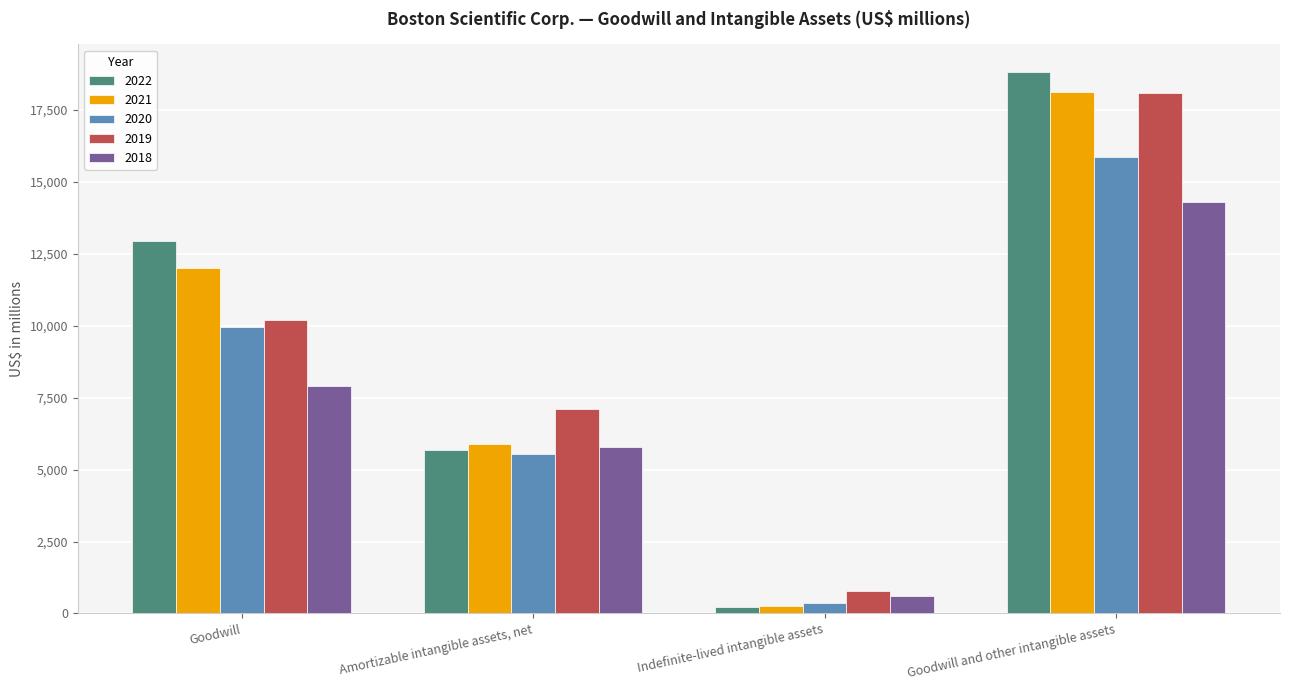

Reading left to right, transcribe all the data shown in this chart.

2022: Goodwill=12920	Amortizable intangible assets, net=5670	Indefinite-lived intangible assets=232	Goodwill and other intangible assets=18822
2021: Goodwill=11988	Amortizable intangible assets, net=5875	Indefinite-lived intangible assets=246	Goodwill and other intangible assets=18109
2020: Goodwill=9951	Amortizable intangible assets, net=5540	Indefinite-lived intangible assets=377	Goodwill and other intangible assets=15868
2019: Goodwill=10176	Amortizable intangible assets, net=7104	Indefinite-lived intangible assets=782	Goodwill and other intangible assets=18062
2018: Goodwill=7911	Amortizable intangible assets, net=5766	Indefinite-lived intangible assets=606	Goodwill and other intangible assets=14283